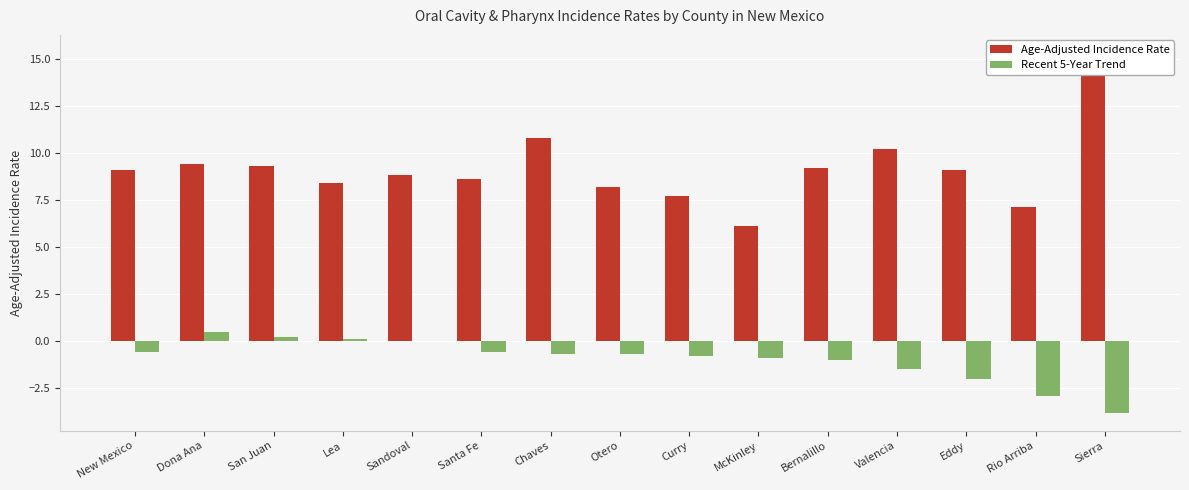

Where is Recent 5-Year Trend nearest to the value -1?

Bernalillo